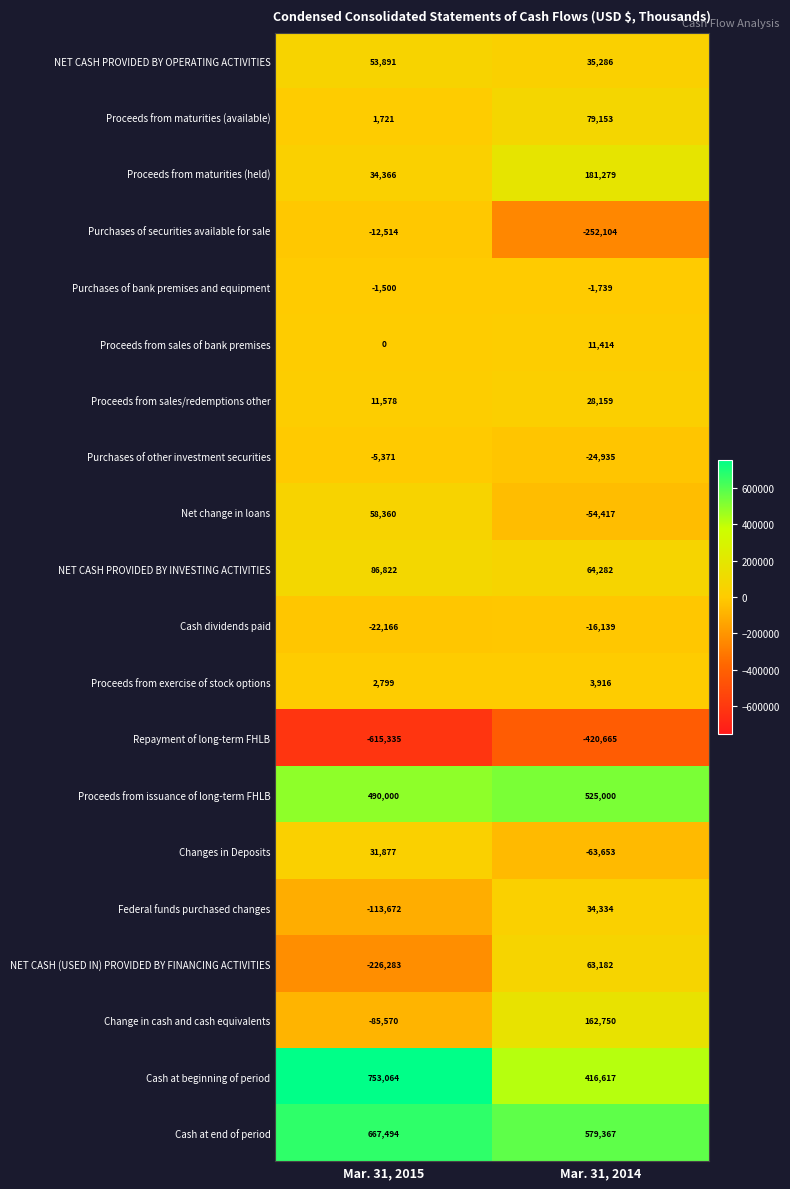

How many series are shown in this chart?

20